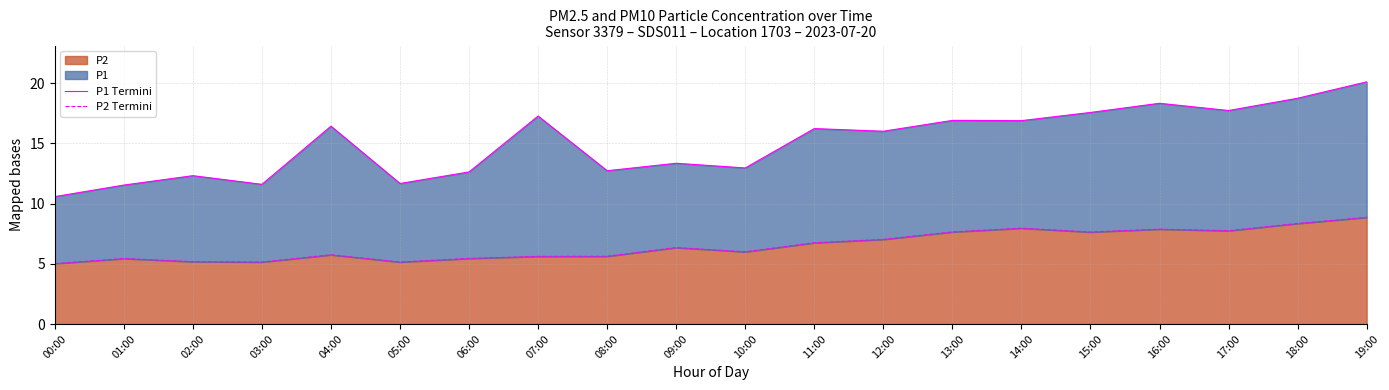

Reading left to right, list all the values displayed in this chart.

P1 Termini: 00:00=10.6	01:00=11.5	02:00=12.3	03:00=11.6	04:00=16.4	05:00=11.7	06:00=12.6	07:00=17.3	08:00=12.7	09:00=13.3	10:00=13.0	11:00=16.2	12:00=16.0	13:00=16.9	14:00=16.9	15:00=17.6	16:00=18.3	17:00=17.7	18:00=18.8	19:00=20.1
P2 Termini: 00:00=5.0	01:00=5.4	02:00=5.2	03:00=5.2	04:00=5.8	05:00=5.2	06:00=5.5	07:00=5.6	08:00=5.6	09:00=6.3	10:00=6.0	11:00=6.8	12:00=7.0	13:00=7.7	14:00=8.0	15:00=7.6	16:00=7.9	17:00=7.8	18:00=8.3	19:00=8.9